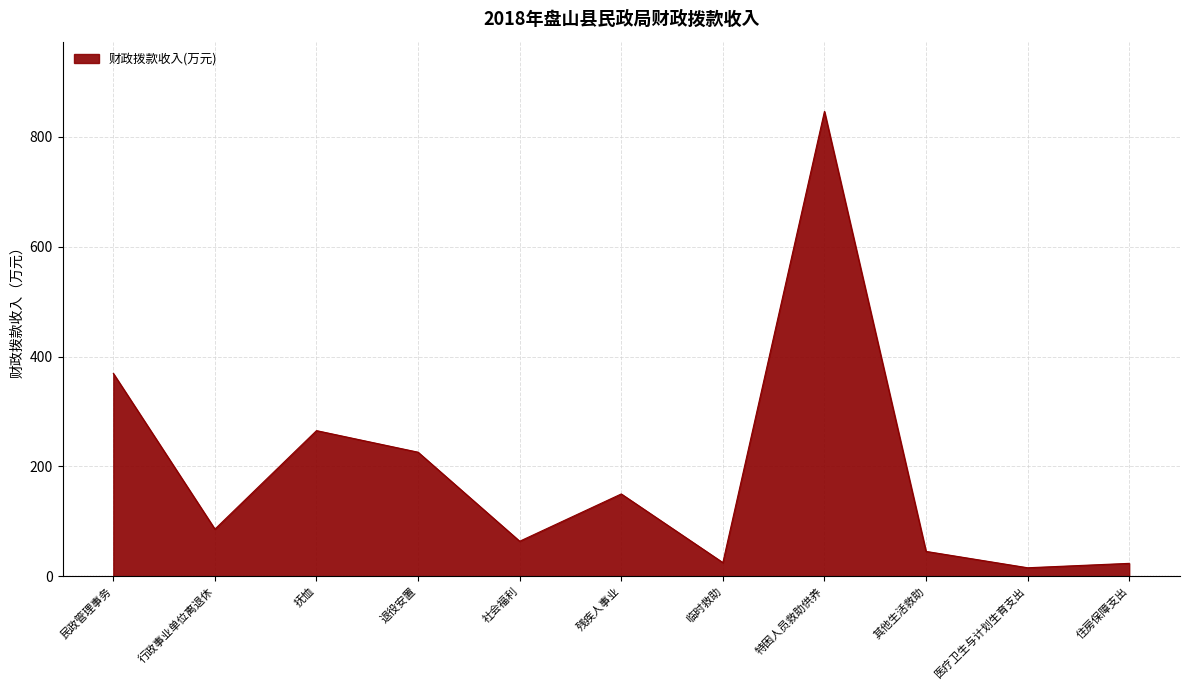

What is the difference between the values at 退役安置 and 住房保障支出?

202.4